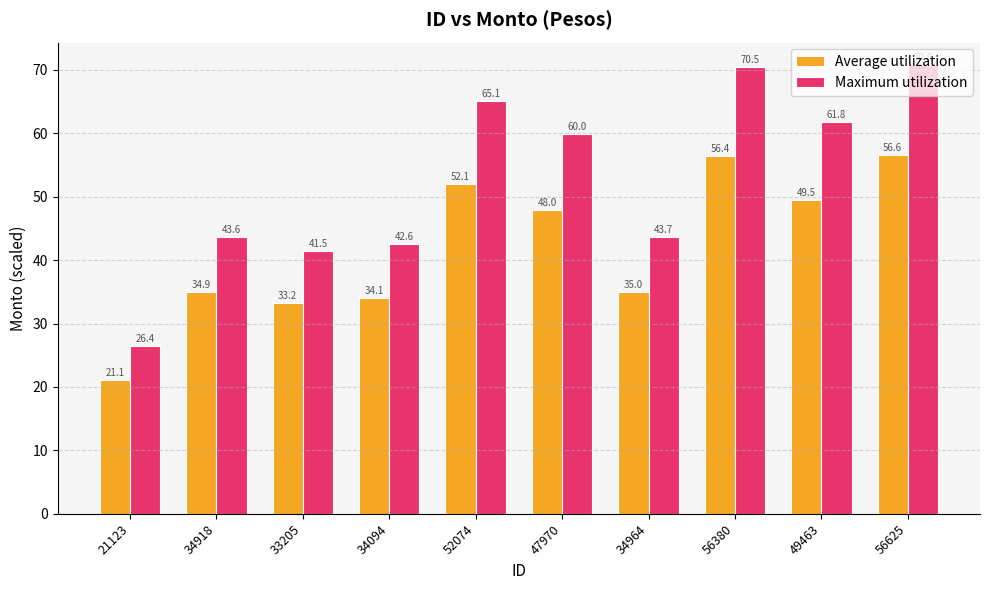

What is the difference between the highest and lowest values at 56380?

14.1